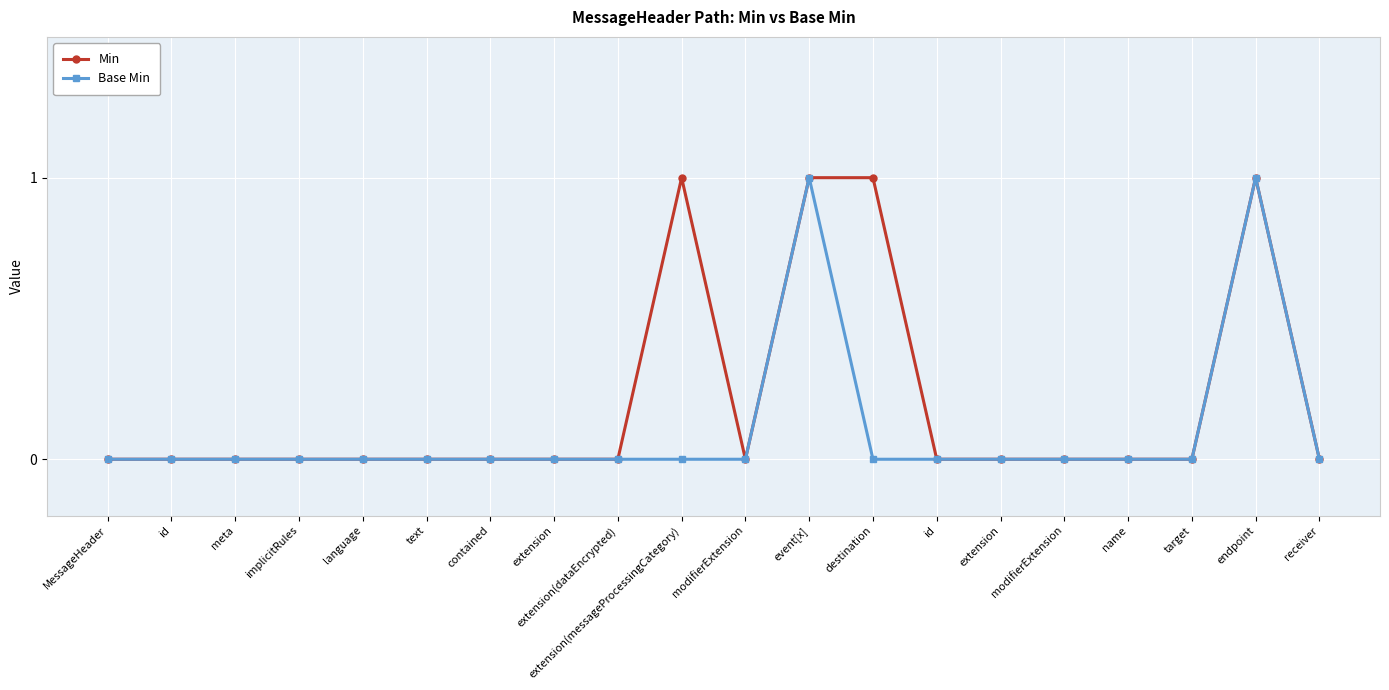

What is the sum of all Base Min values?

2